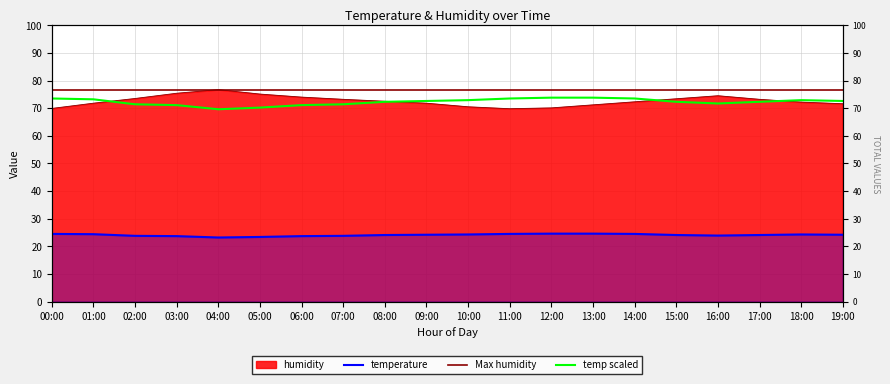

What is the difference between the maximum and second lowest values in the temperature series?

1.2